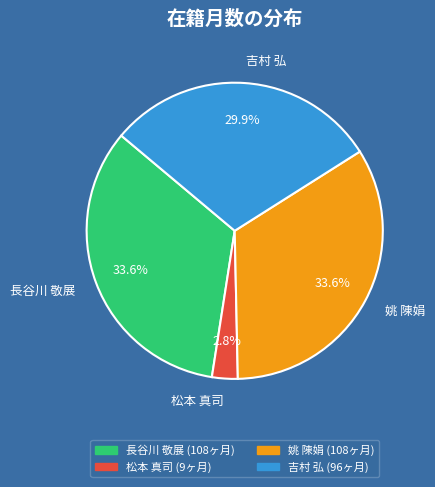

To the nearest percent, what percentage of the pie is 吉村 弘?

30%